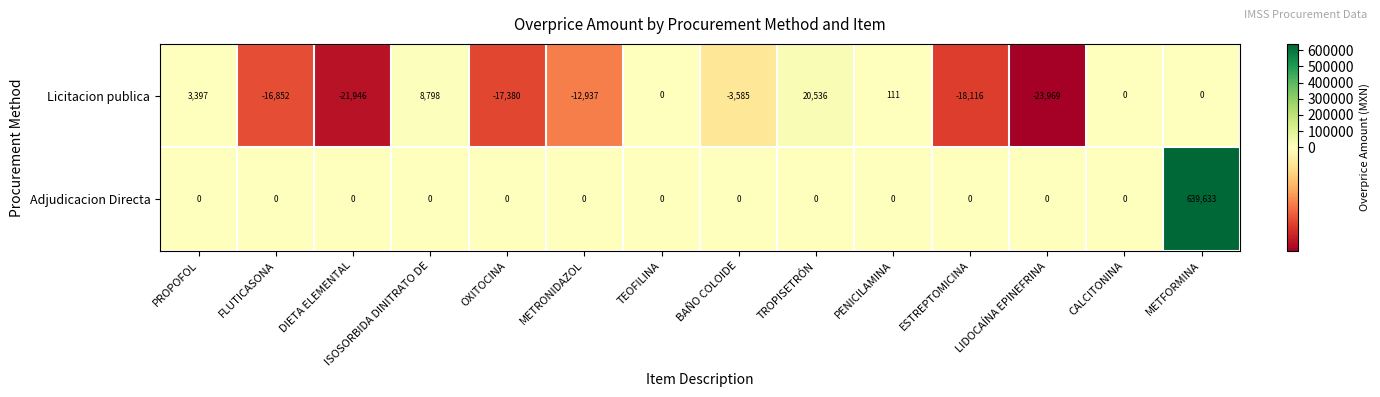

Which series has the largest total across all categories?

Adjudicacion Directa